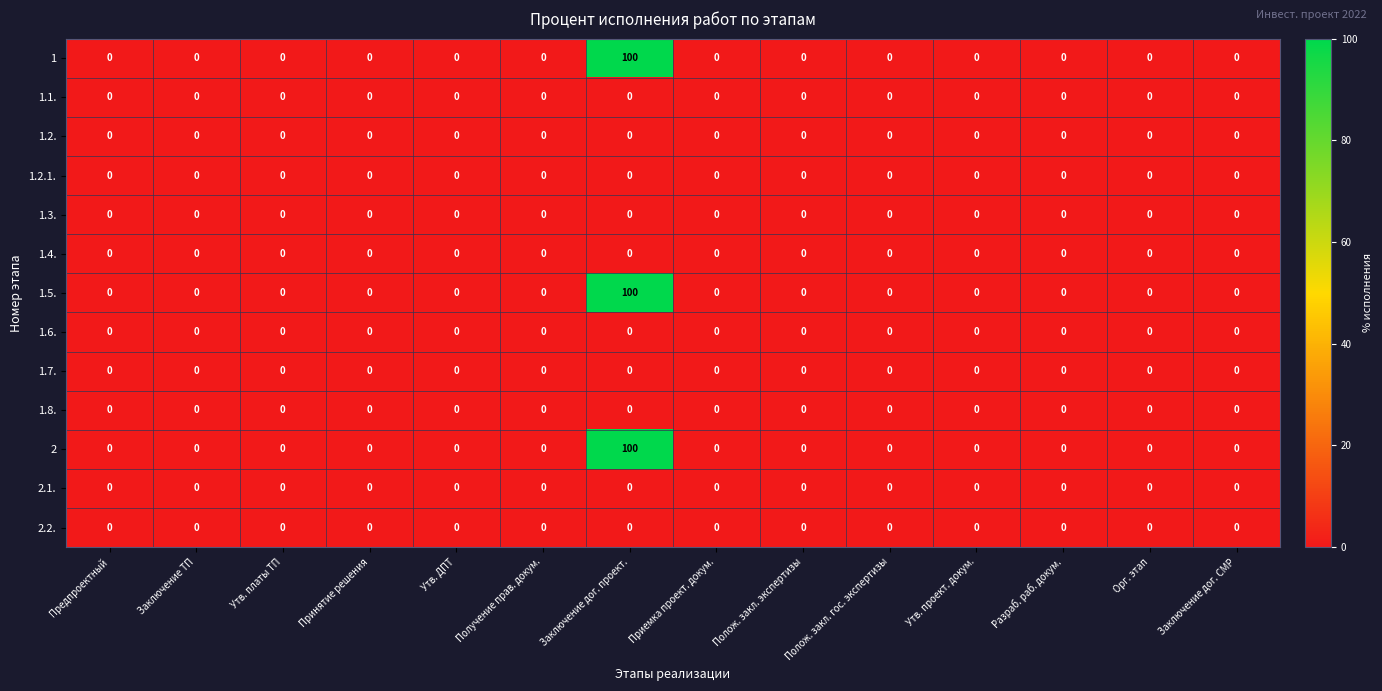

What is the sum of all 2 values?

100